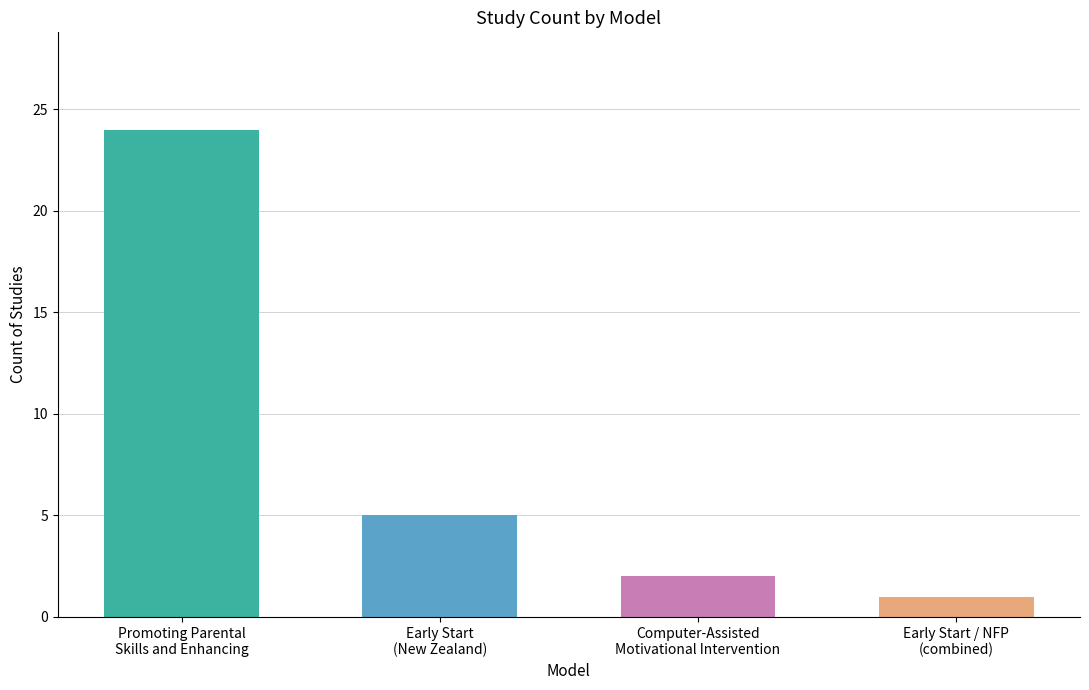

What is the value of the 2nd bar from the left?

5